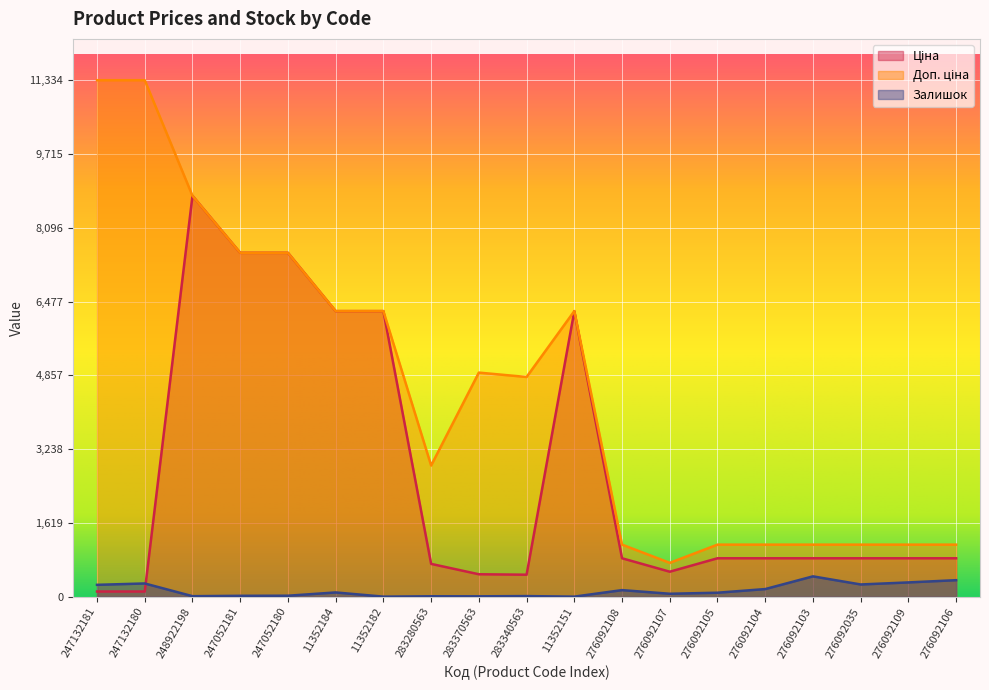

How many interior local valleys does the Ціна series have?

2